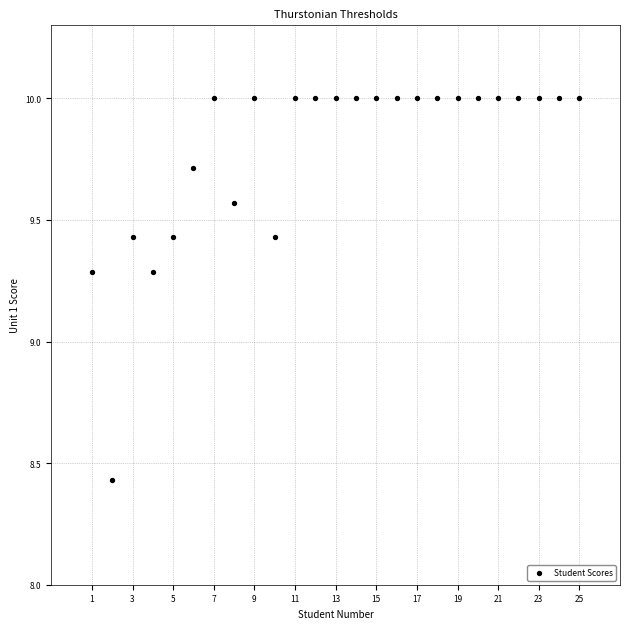

What is the range of X values (max minus min)?

24.0